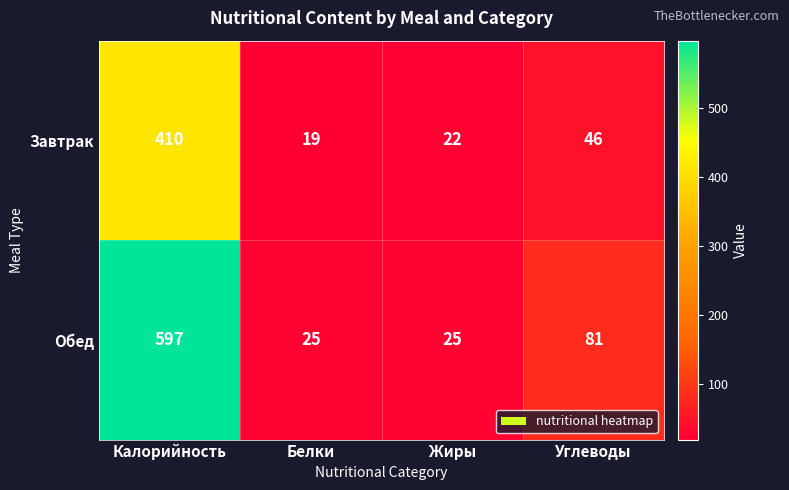

Which series has the largest range (max minus min)?

Обед